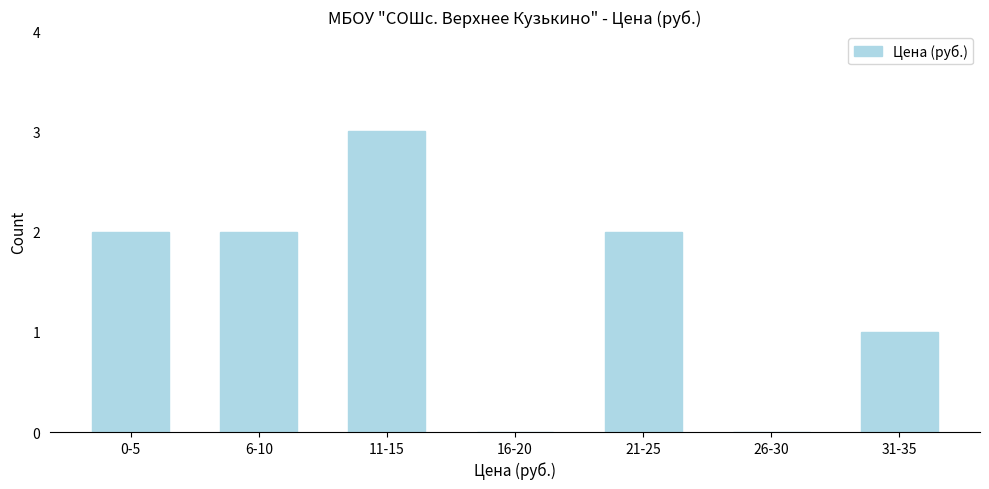

Reading left to right, what are all the values shown in this chart?

0-5=2	6-10=2	11-15=3	16-20=0	21-25=2	26-30=0	31-35=1